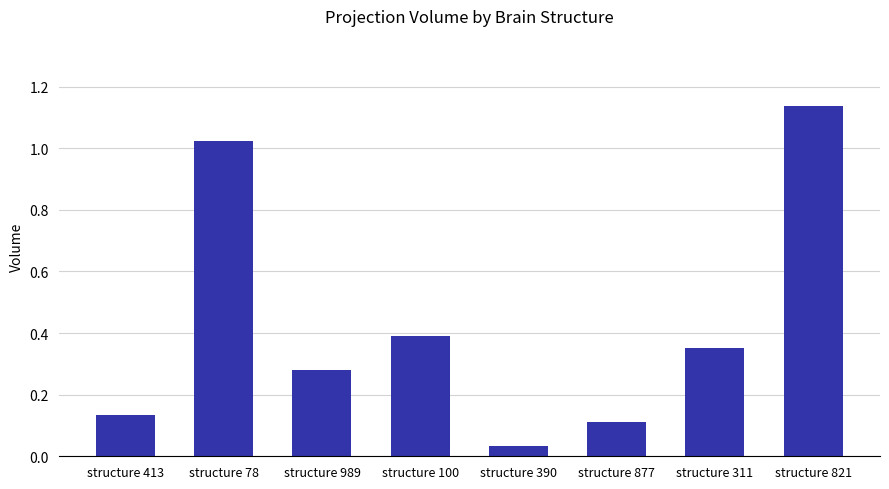

Rank the categories by value from lowest to highest.

structure 390, structure 877, structure 413, structure 989, structure 311, structure 100, structure 78, structure 821